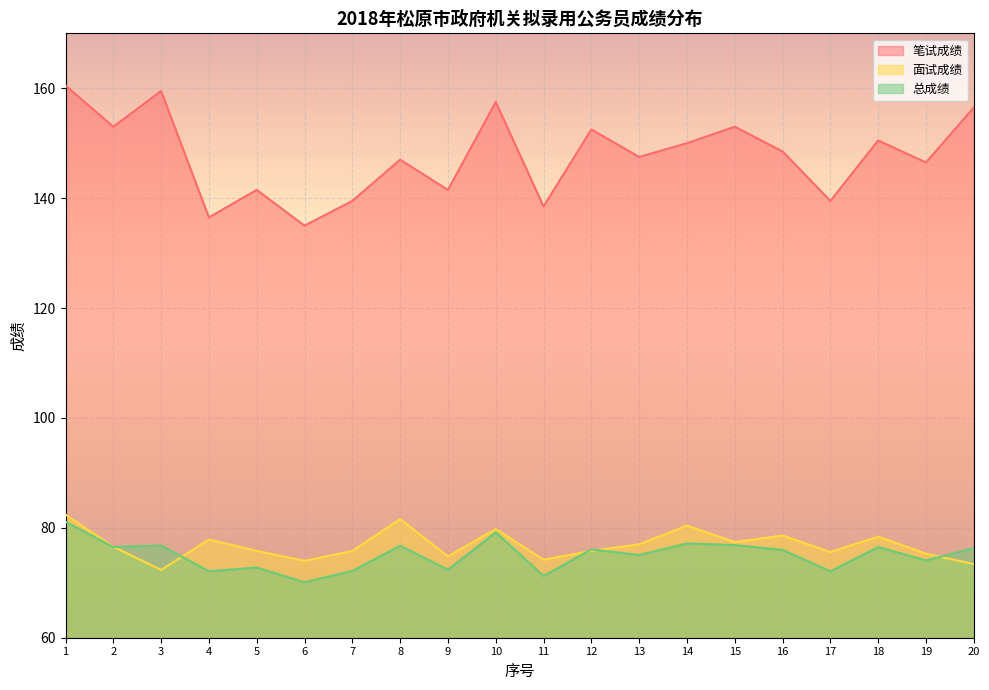

What is the value of the 笔试成绩 point at the 19th from the left?

146.5